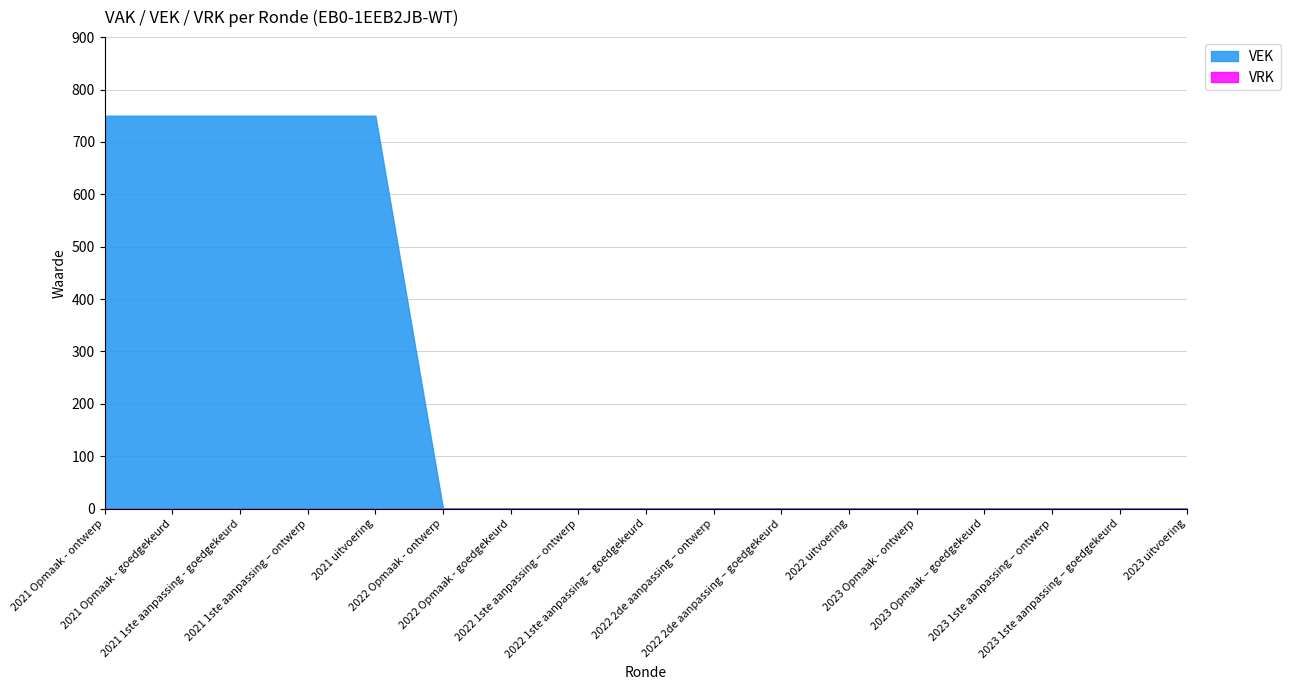

Rank the series by their average value, from highest to lowest.

VEK, VRK